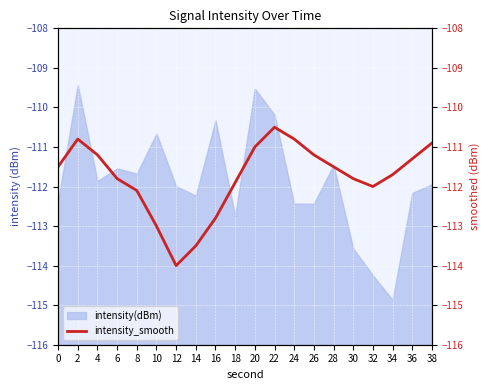

Is it true that intensity(dBm) equals -154.3 at 2?

False